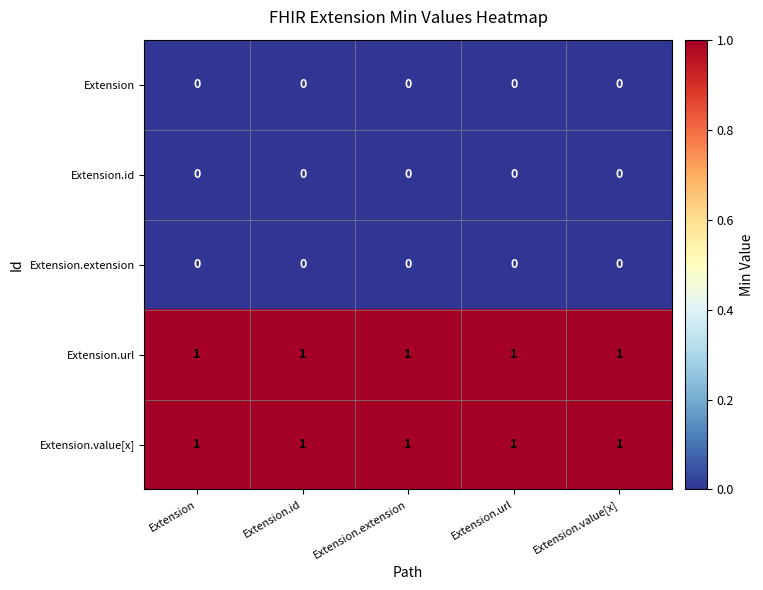

Is the value of Extension.extension at Extension.value[x] greater than the value of Extension.value[x] at Extension.id?

No